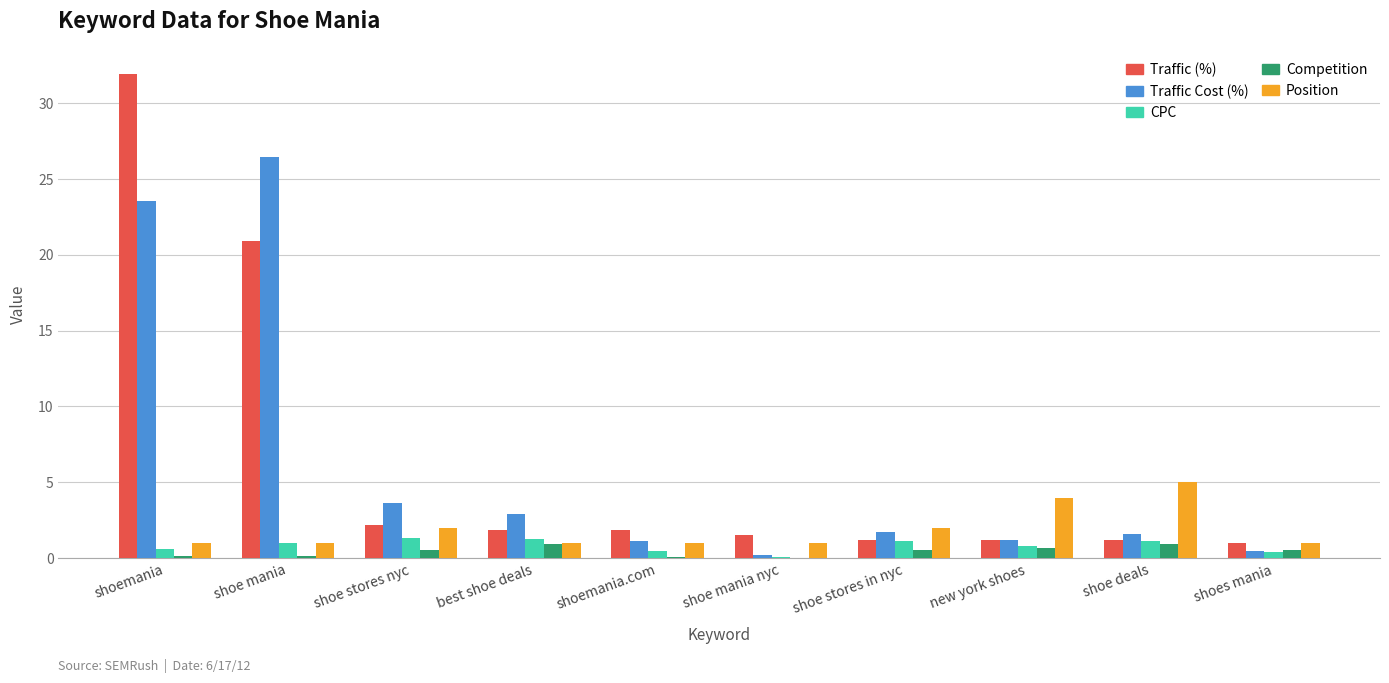

How many groups of bars are there?

10